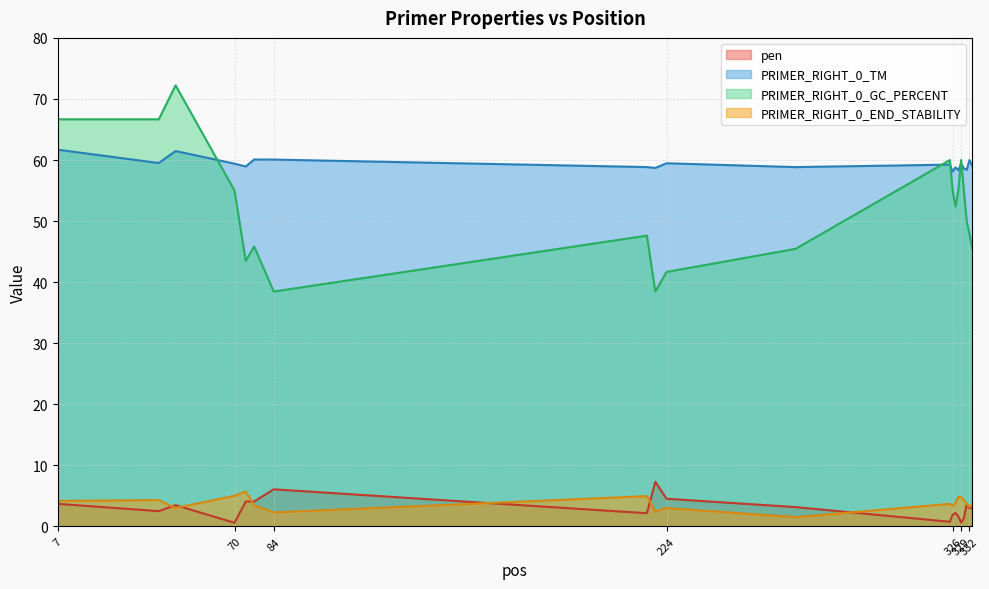

What is the sum of all PRIMER_RIGHT_0_TM values?

1186.9